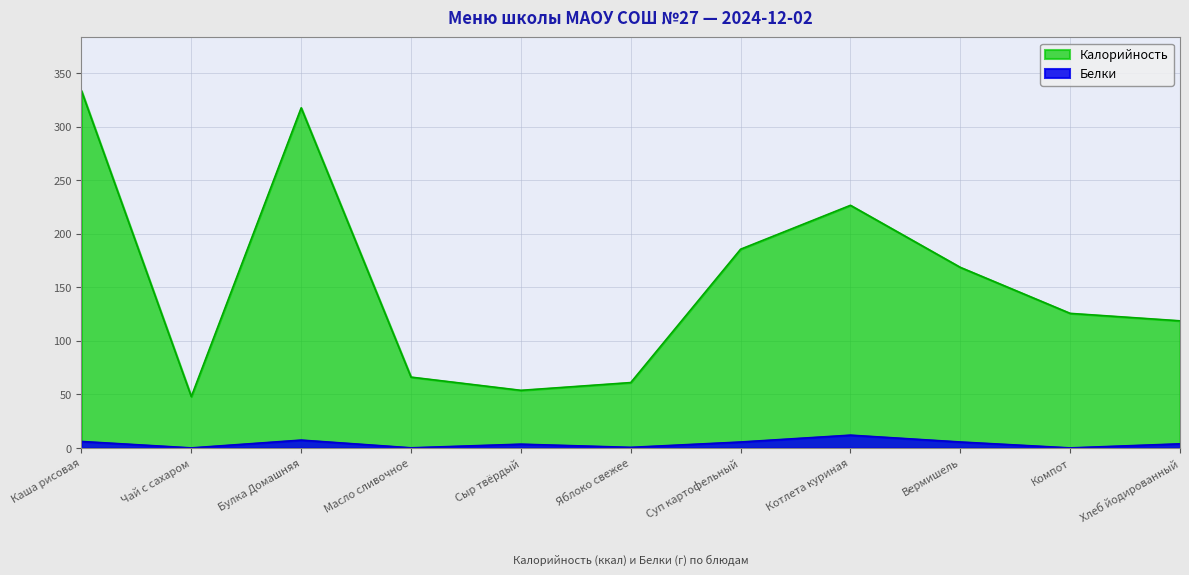

Between Сыр твёрдый and Вермишель, which is larger?

Вермишель